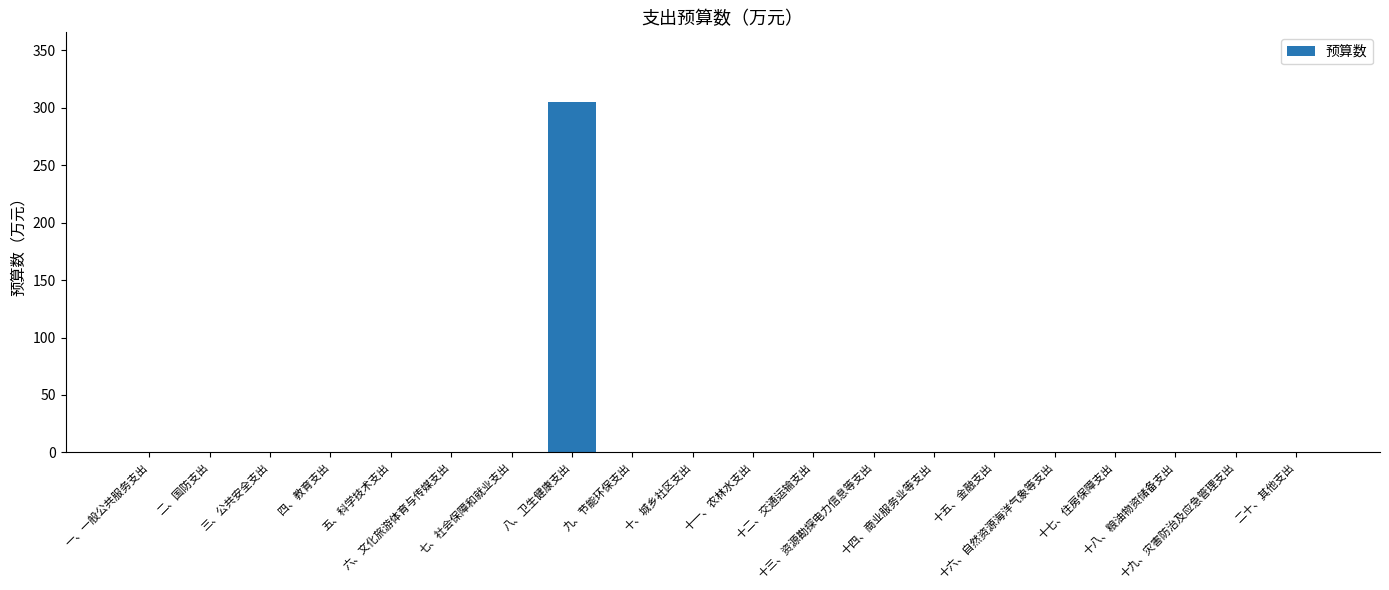

What is the maximum value shown in the chart?

304.7